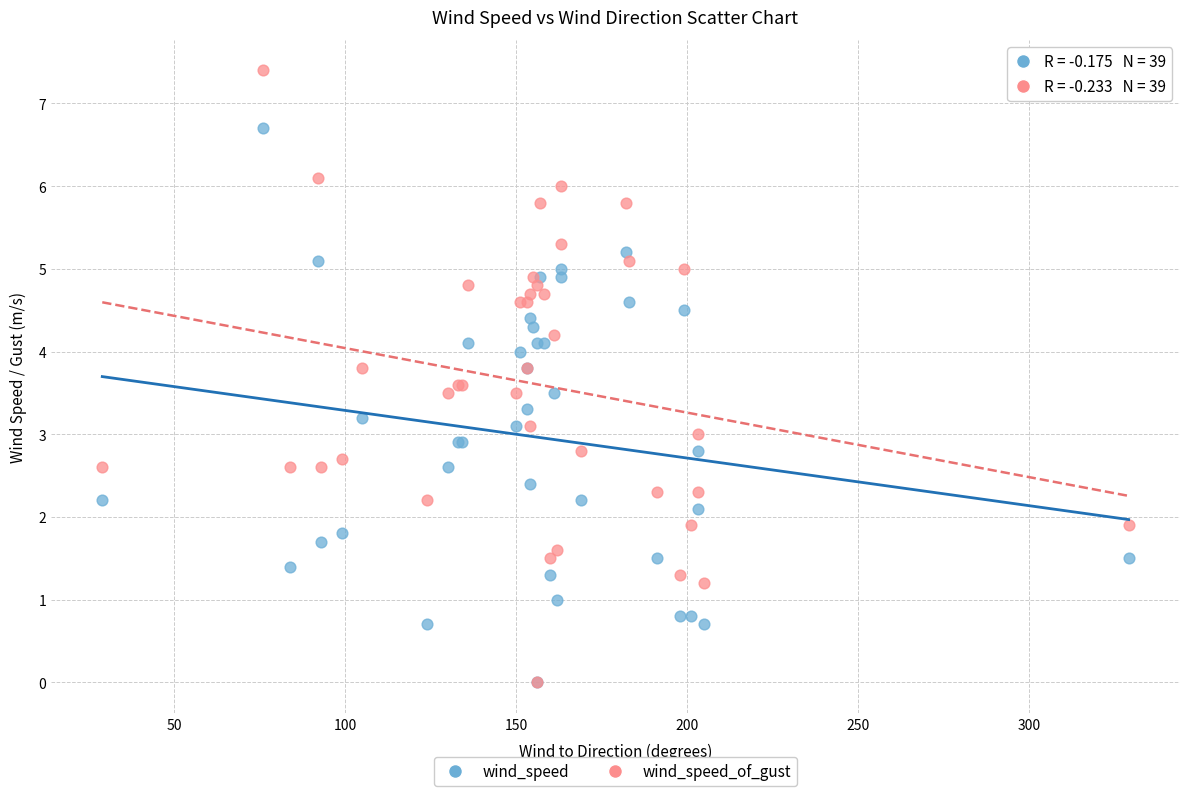

Which series has the largest Y range (max minus min)?

wind_speed_of_gust